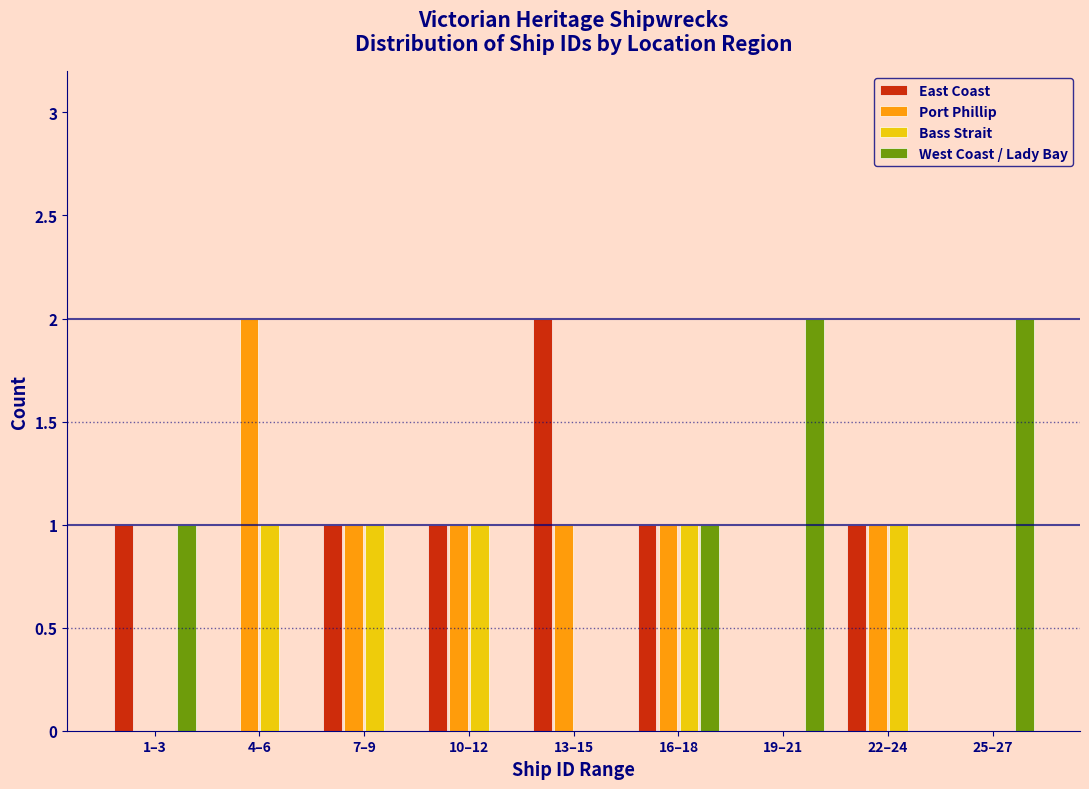

The Port Phillip series shows -1 at 25–27. True or false?

False